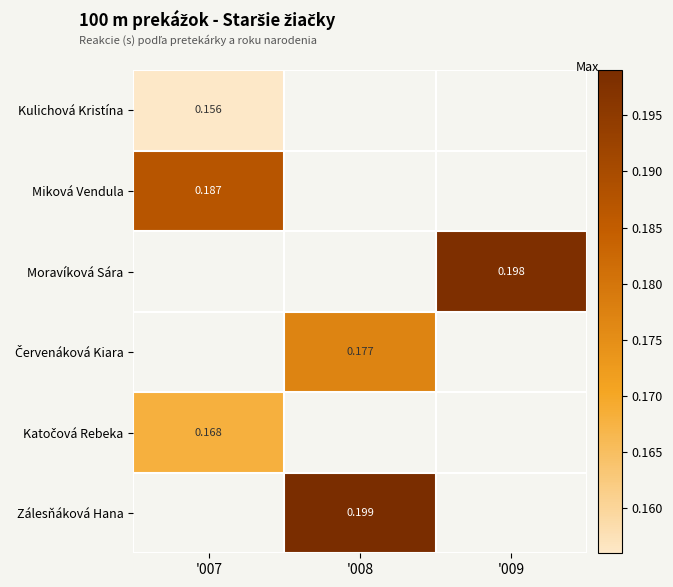

Where does the Zálesňáková Hana series first go above 0?

'008